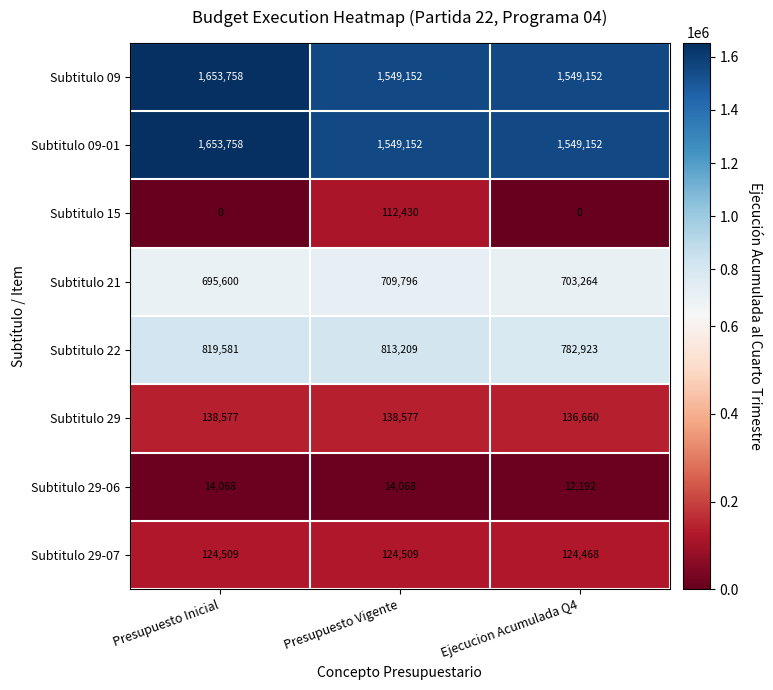

How many Subtitulo 15 values are between 0 and 112430?

3